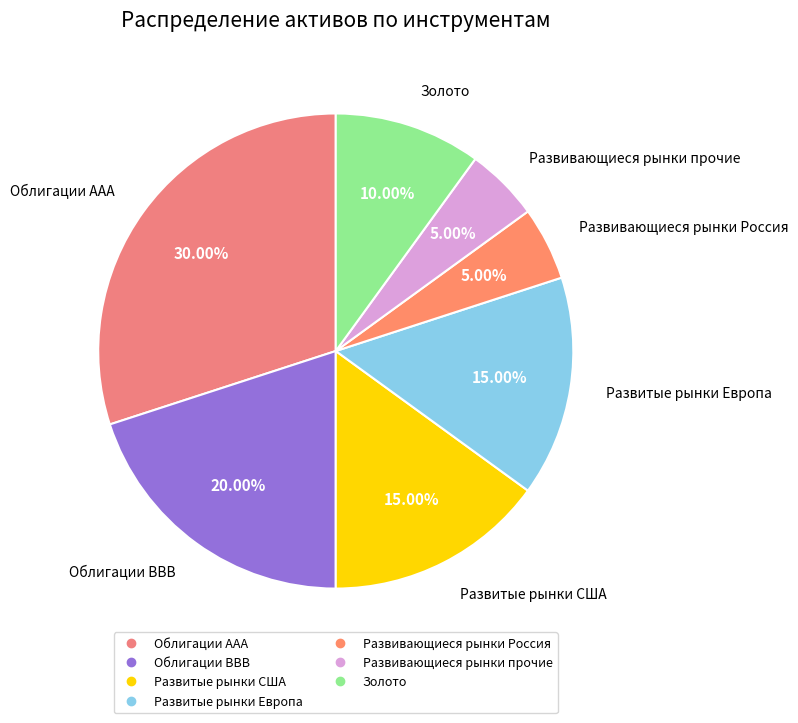

To the nearest percent, what is the combined percentage of Развитые рынки США and Золото?

25%